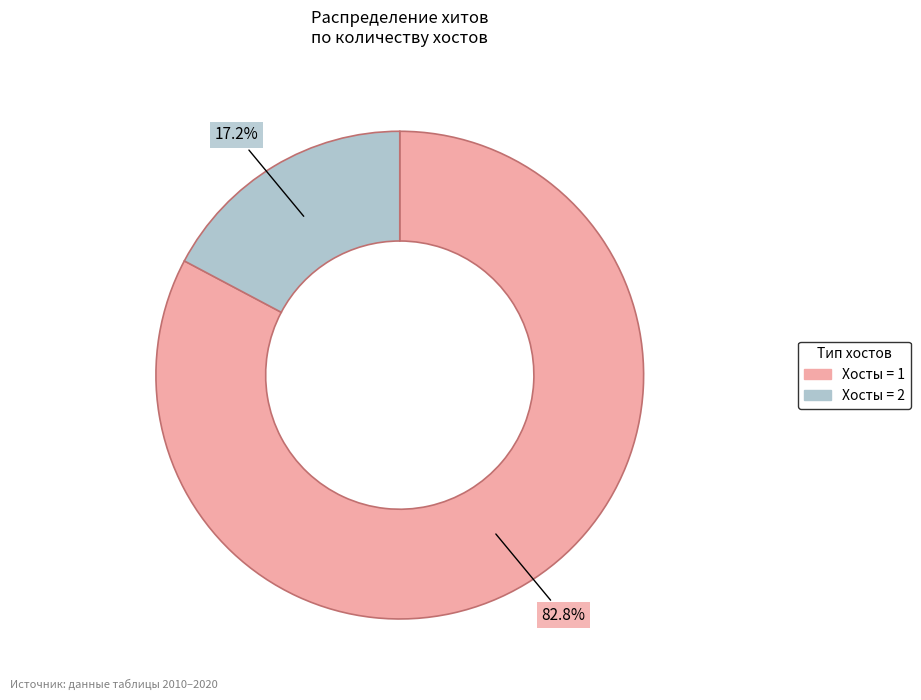

Does any single category account for the majority?

Yes